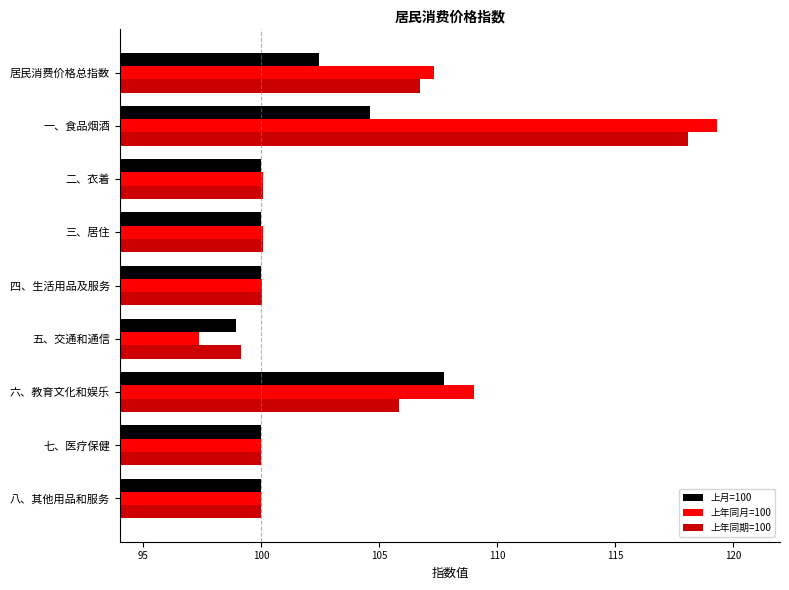

What is the sum of the 上年同月=100 values at 三、居住 and 八、其他用品和服务?

200.1